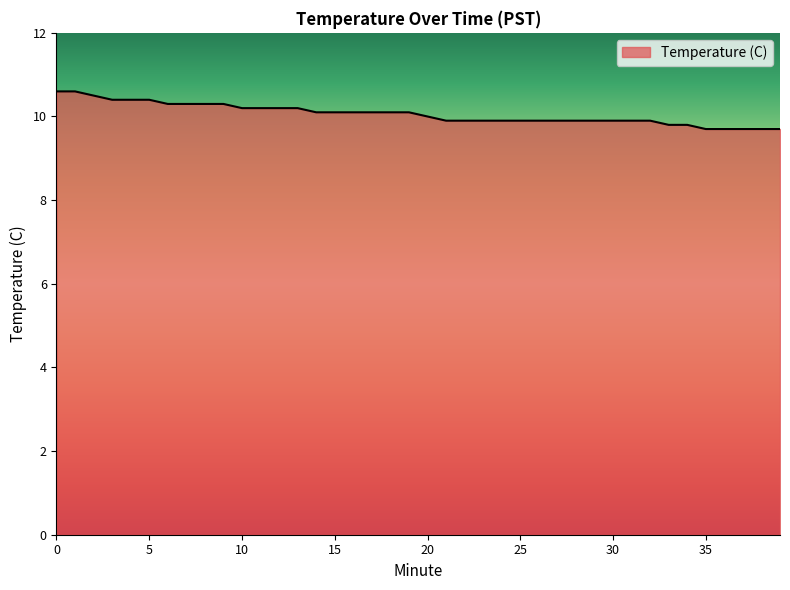

What is the maximum value shown in the chart?

10.6